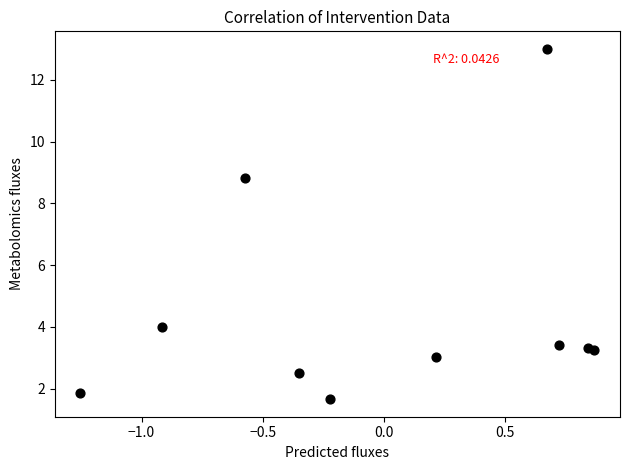

What is the range of X values (max minus min)?

2.1